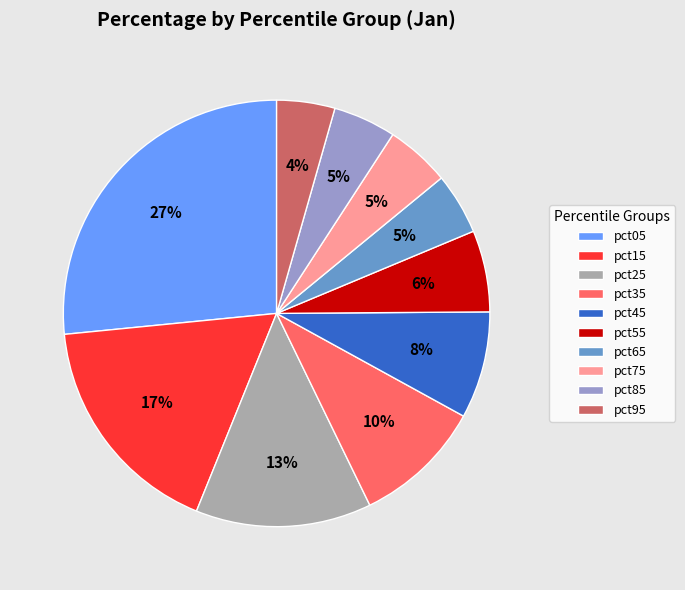

The pct75 slice represents 5% of the pie. True or false?

True